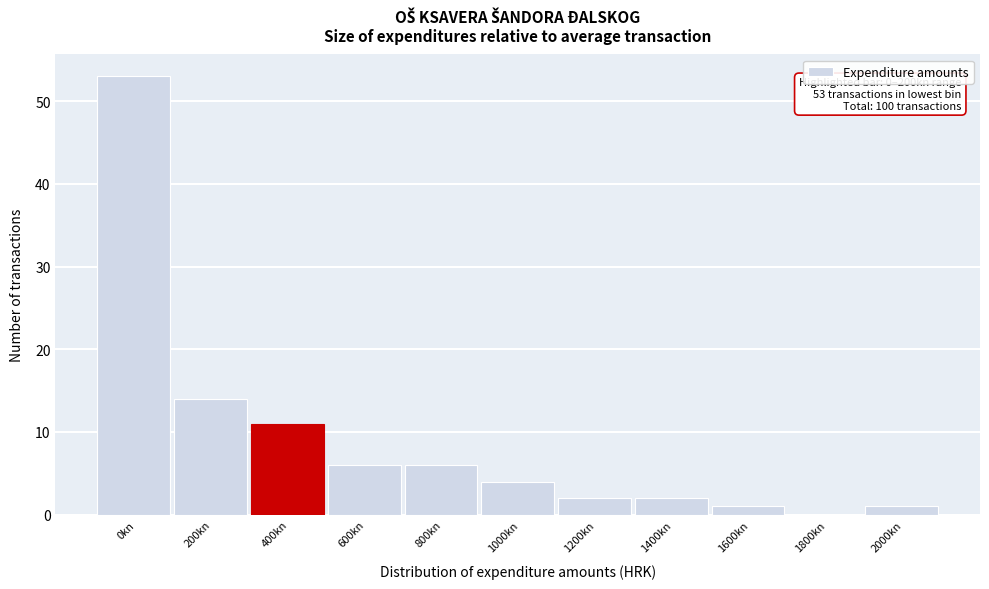

Reading left to right, list all the values displayed in this chart.

0kn=53	200kn=14	400kn=11	600kn=6	800kn=6	1000kn=4	1200kn=2	1400kn=2	1600kn=1	1800kn=0	2000kn=1